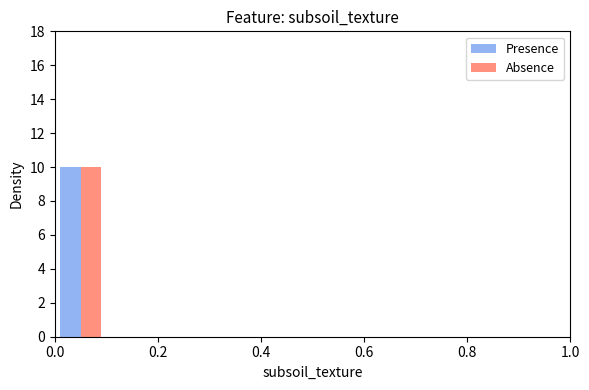

Reading left to right, list every range on the x-axis with the height of the bar of each series over it. The values are not printed on the chart, so give them approximately, as read against the axis.

0.0 to 0.1: Presence=10	Absence=10
0.1 to 0.2: Presence=0	Absence=0
0.2 to 0.3: Presence=0	Absence=0
0.3 to 0.4: Presence=0	Absence=0
0.4 to 0.5: Presence=0	Absence=0
0.5 to 0.6: Presence=0	Absence=0
0.6 to 0.7: Presence=0	Absence=0
0.7 to 0.8: Presence=0	Absence=0
0.8 to 0.9: Presence=0	Absence=0
0.9 to 1.0: Presence=0	Absence=0